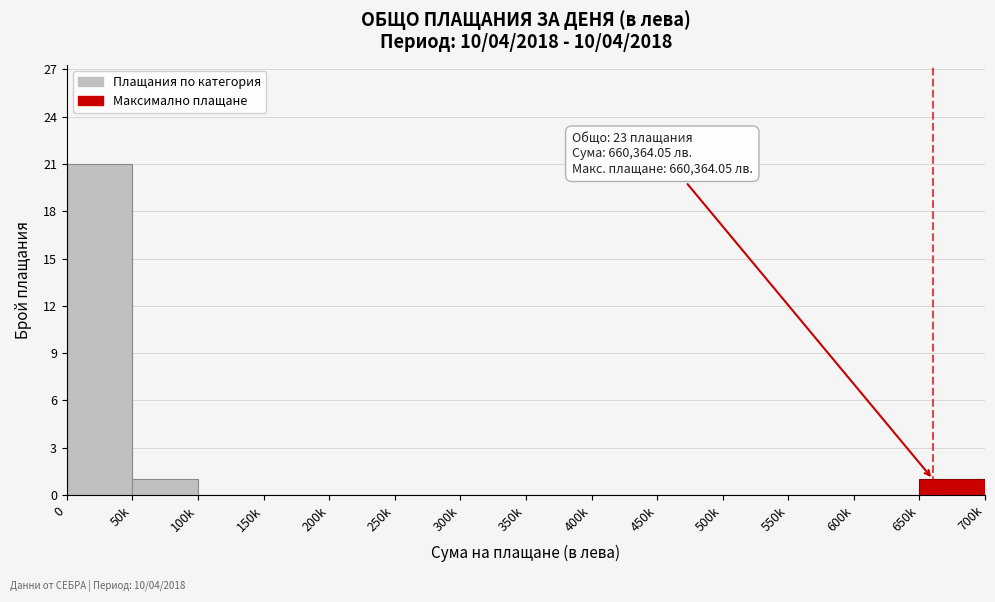

Reading right to left, transcribe all the data shown in this chart.

650k=1	600k=0	550k=0	500k=0	450k=0	400k=0	350k=0	300k=0	250k=0	200k=0	150k=0	100k=0	50k=1	0=21